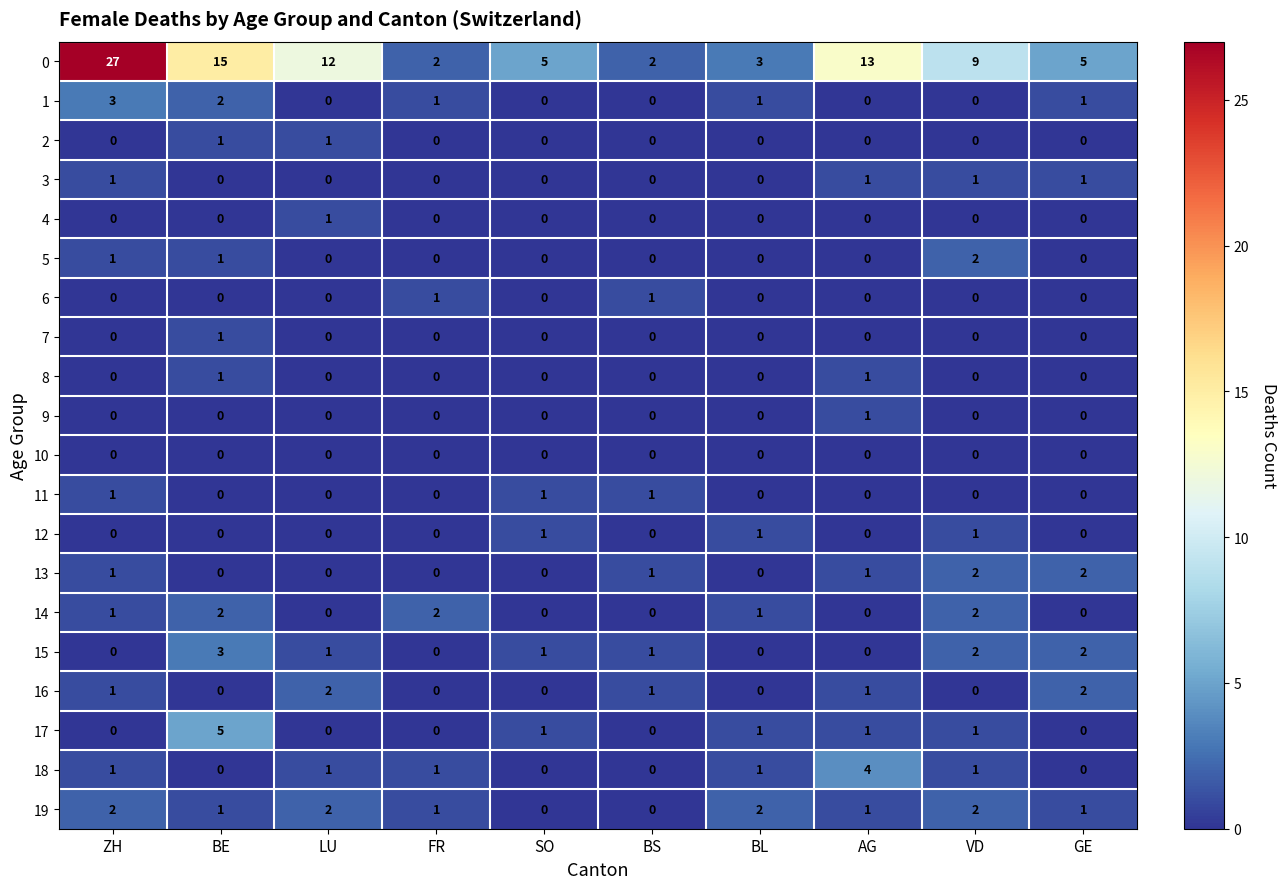

Is it true that 3 equals 0 at BL?

True